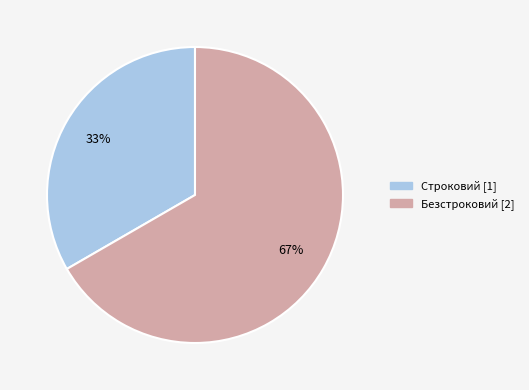

Is the sum of Строковий and Безстроковий greater than half?

Yes